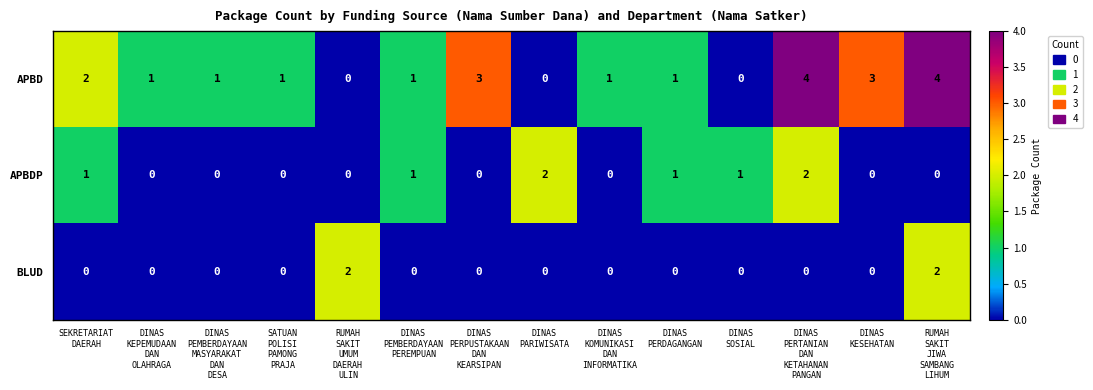

Count the number of categories in the chart.

14